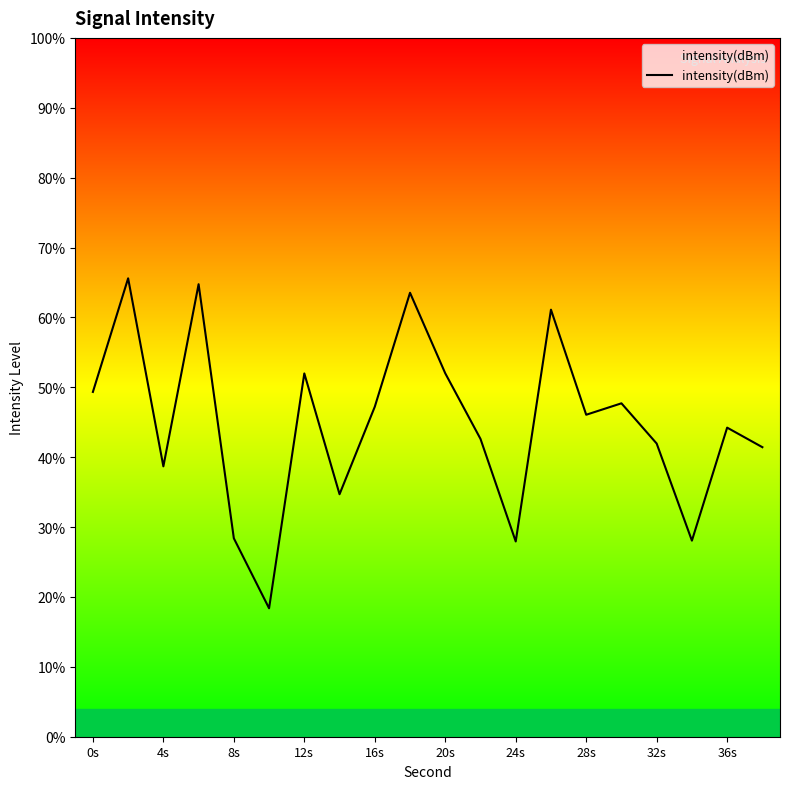

What is the difference between the maximum and minimum values?

47.2